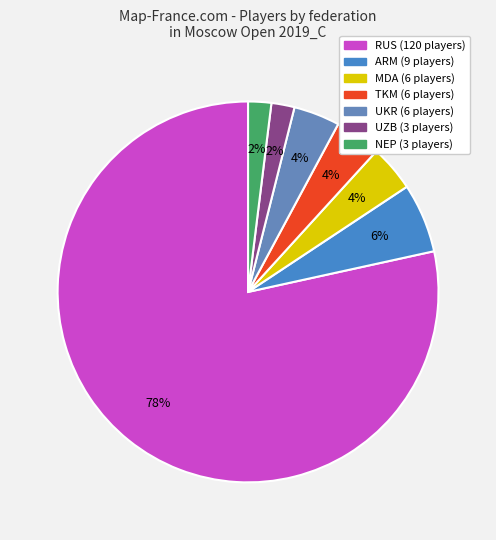

What is the largest slice in the pie chart?

RUS